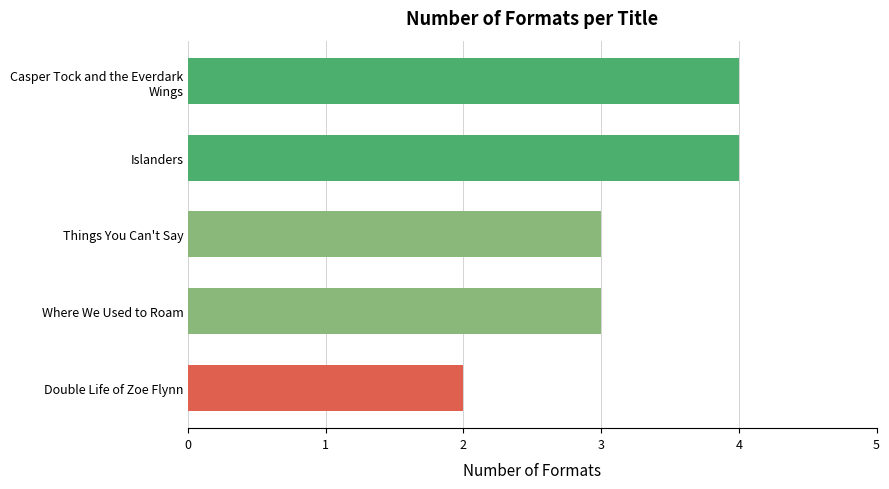

How many categories are shown in the chart?

5